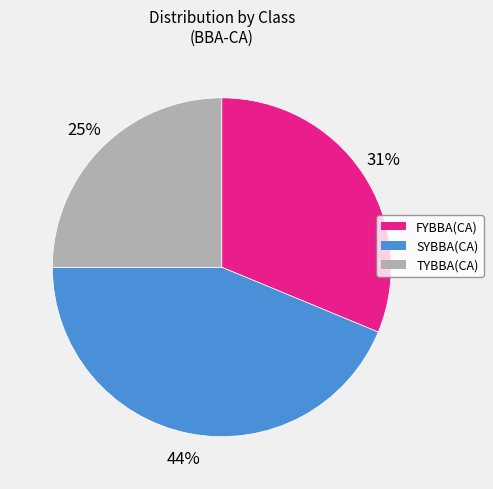

To the nearest percent, what is the average slice percentage?

33%